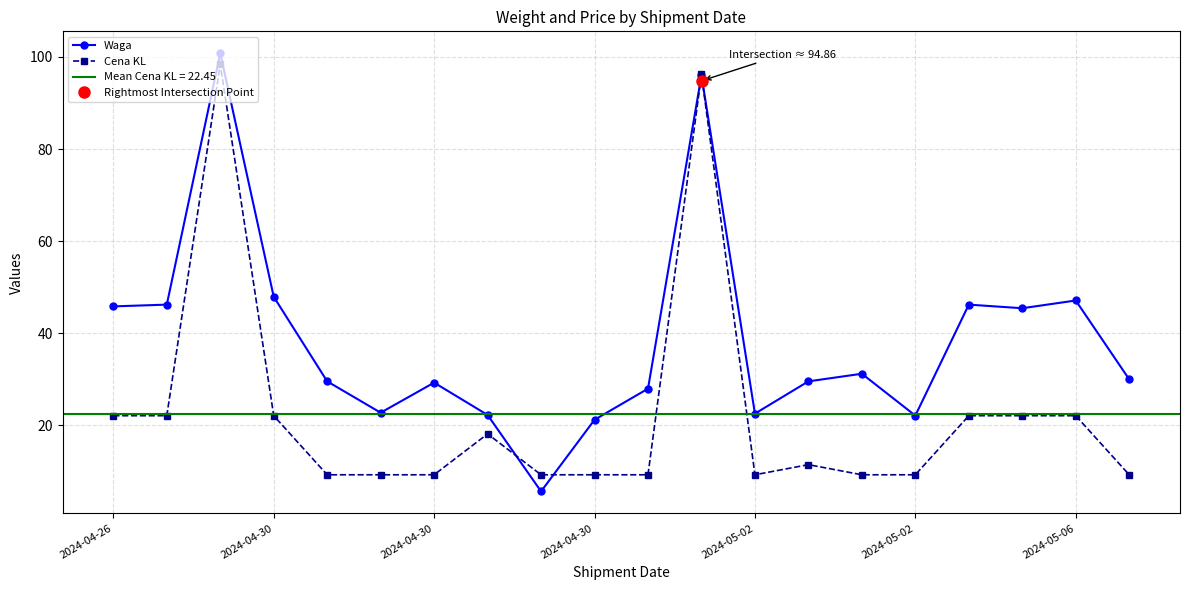

True or false: Waga has a value of 18.0 at 17.

False